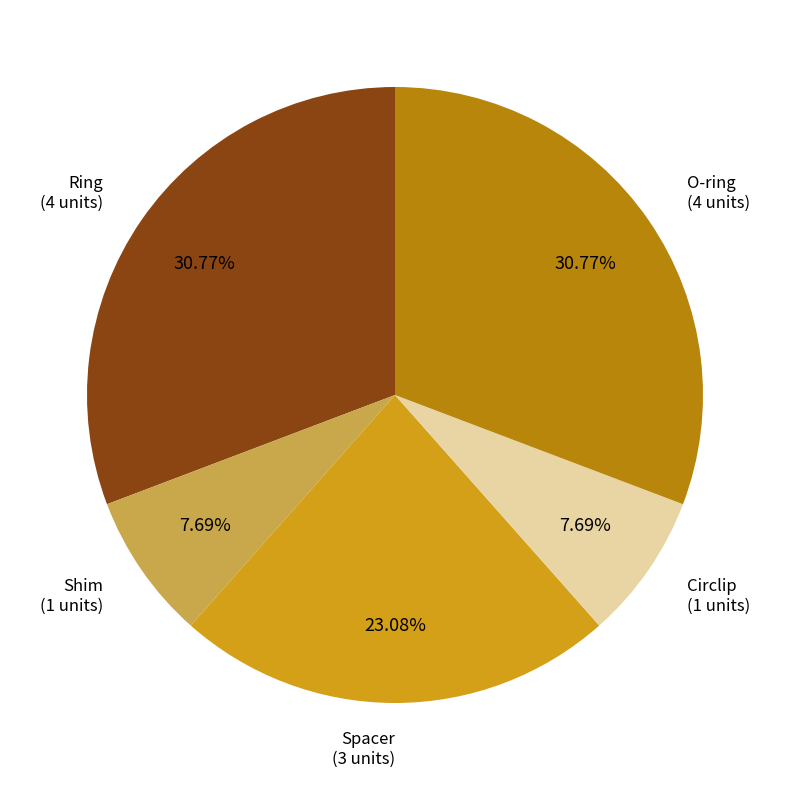

Does any single category account for the majority?

No